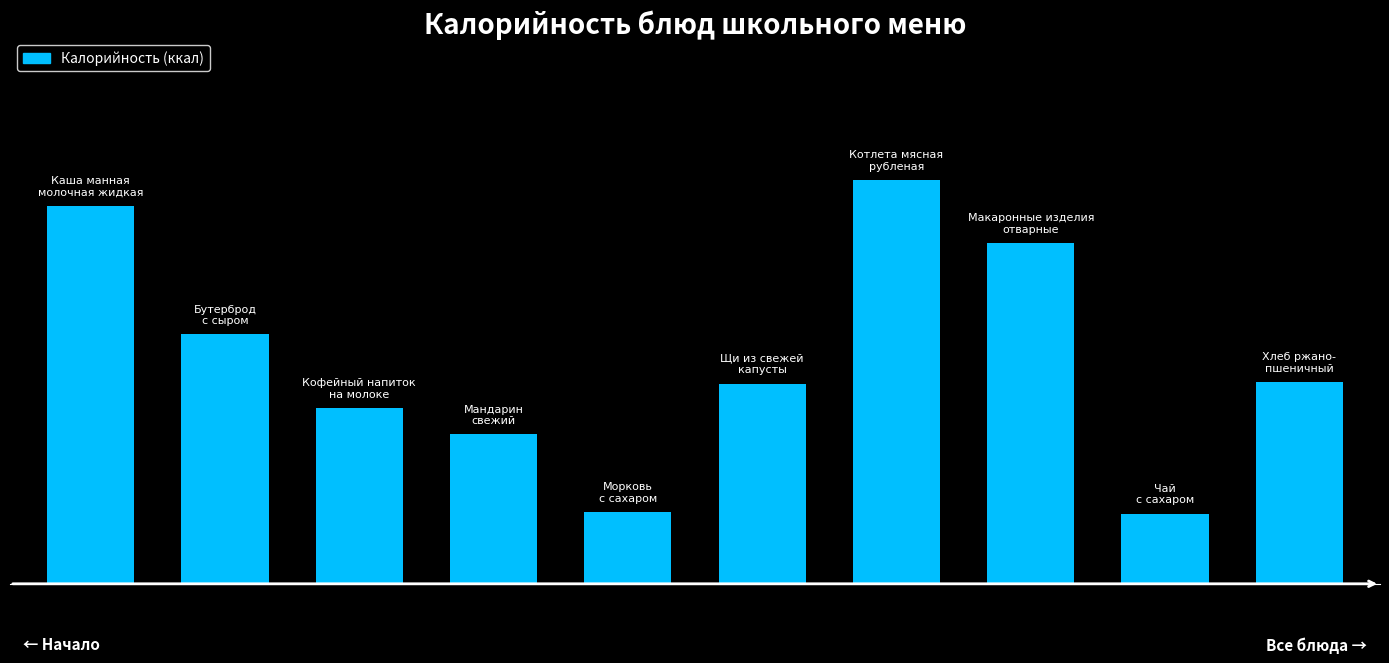

List the labels in order of value, largest first.

6, 0, 7, 1, 9, 5, 2, 3, 4, 8